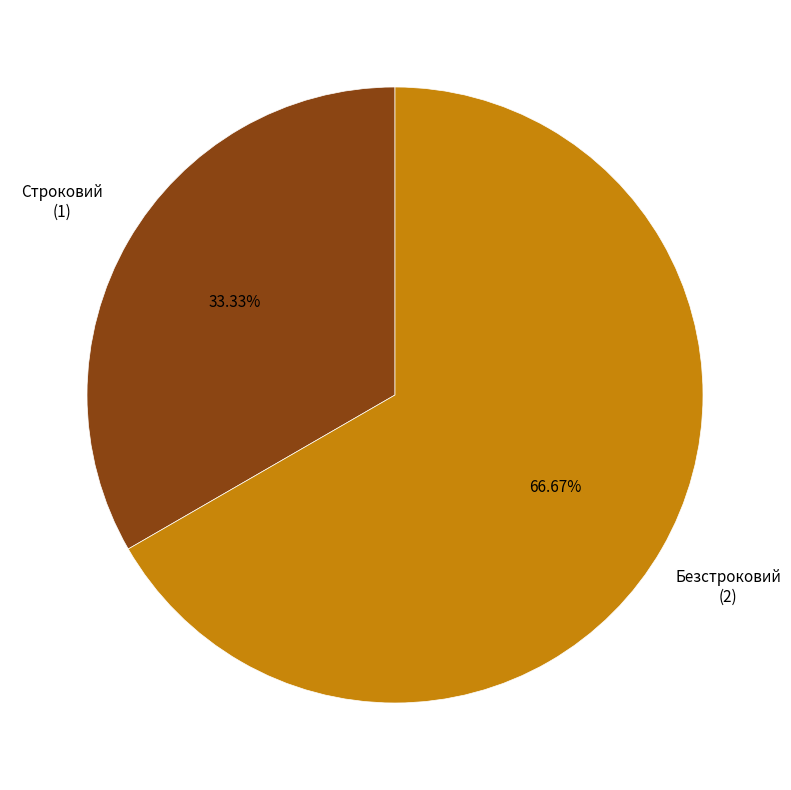

What percentage is the Строковий slice, to the nearest percent?

33%